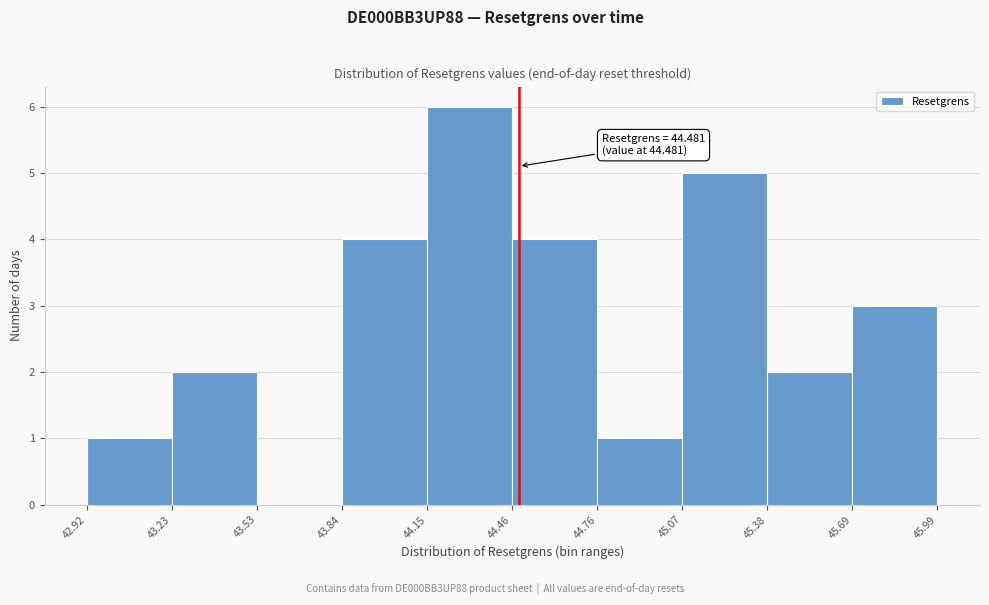

Over which range of the x-axis is the bar tallest?

44.15 to 44.46